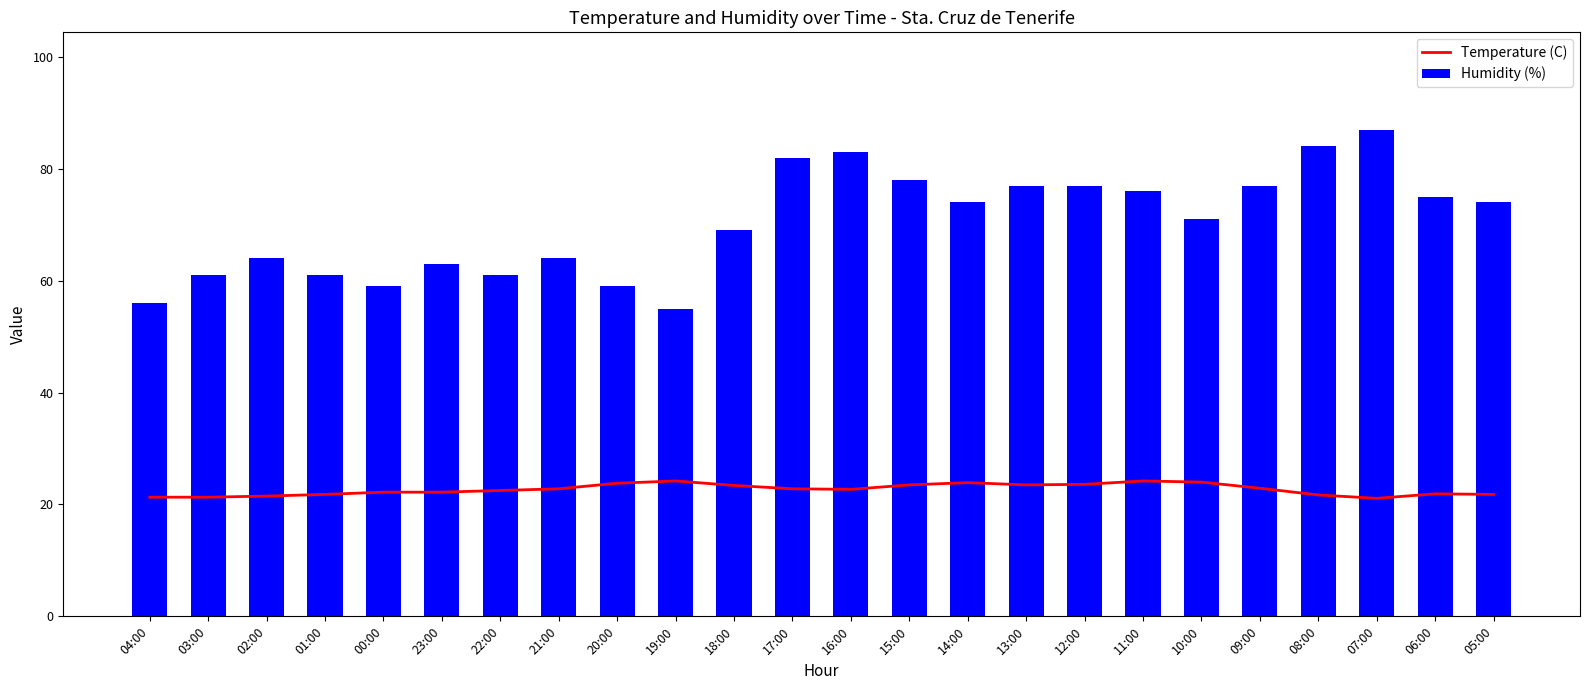

True or false: Temperature (C) has a value of 36.3 at 13:00.

False